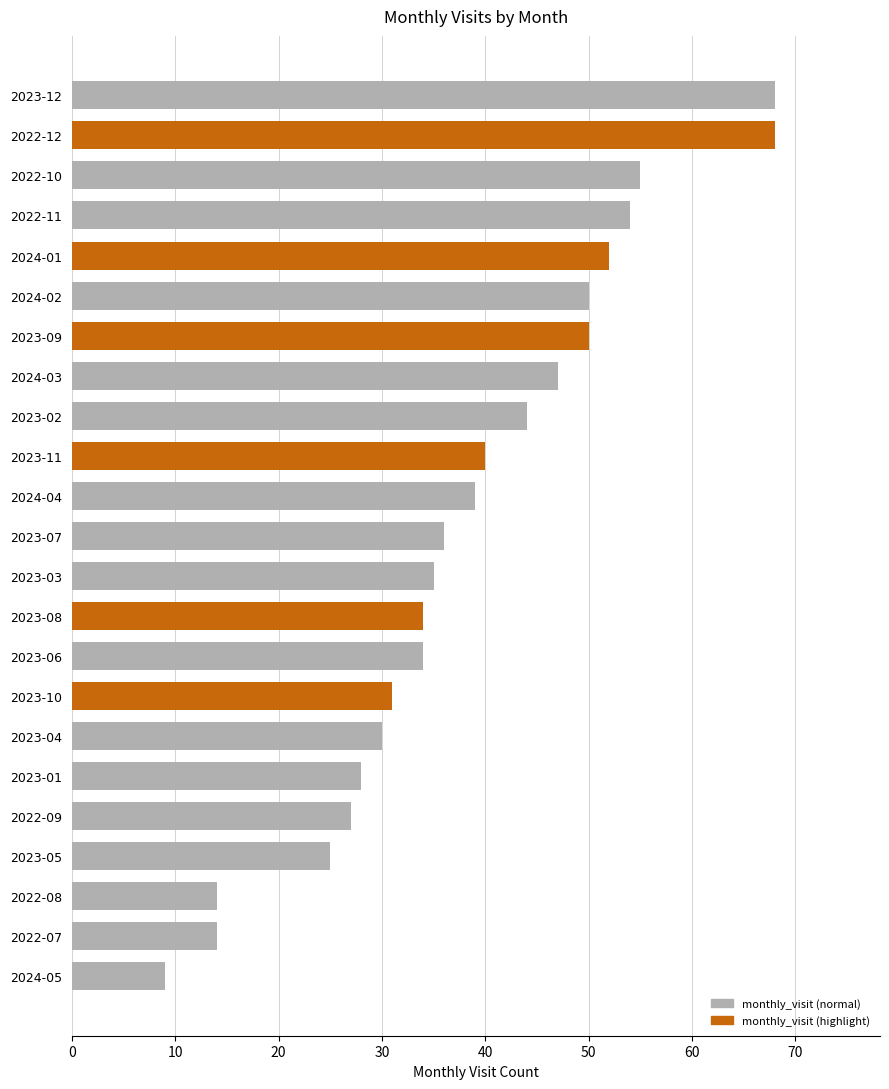

Which has a higher value, 2024-01 or 2024-02?

2024-01